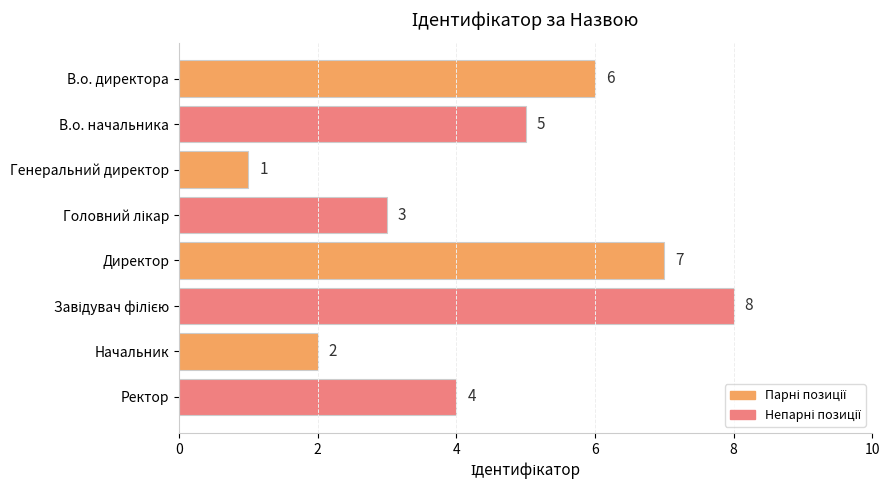

True or false: the data shows 1 at Генеральний директор.

True